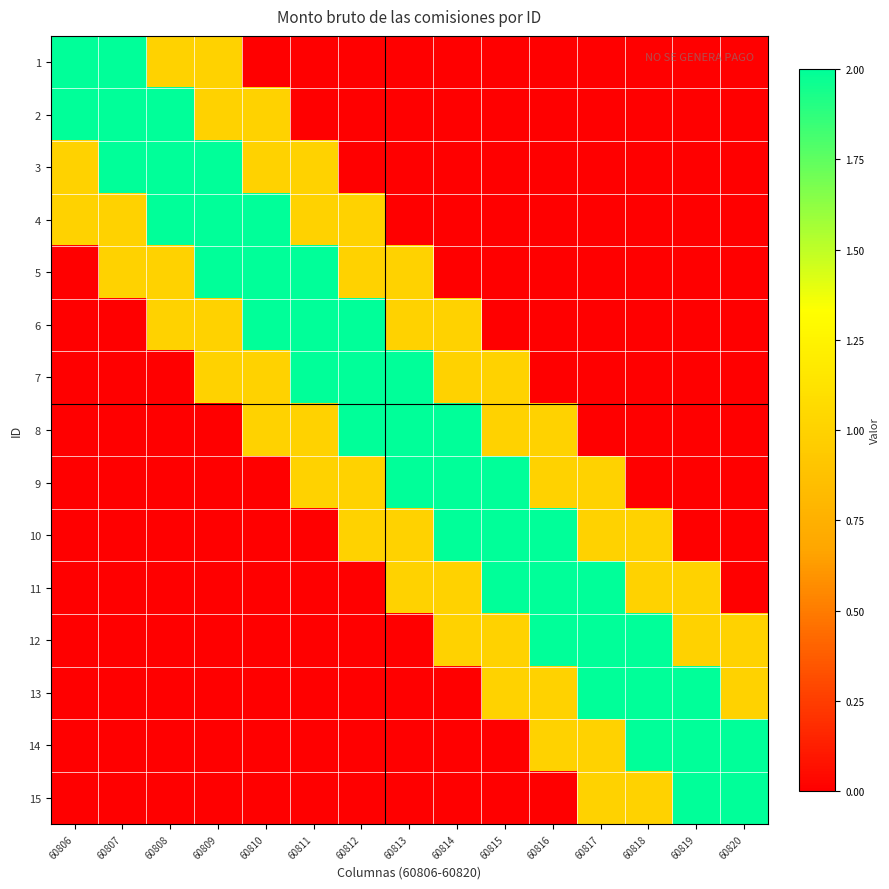

How many data points does each series have?

15